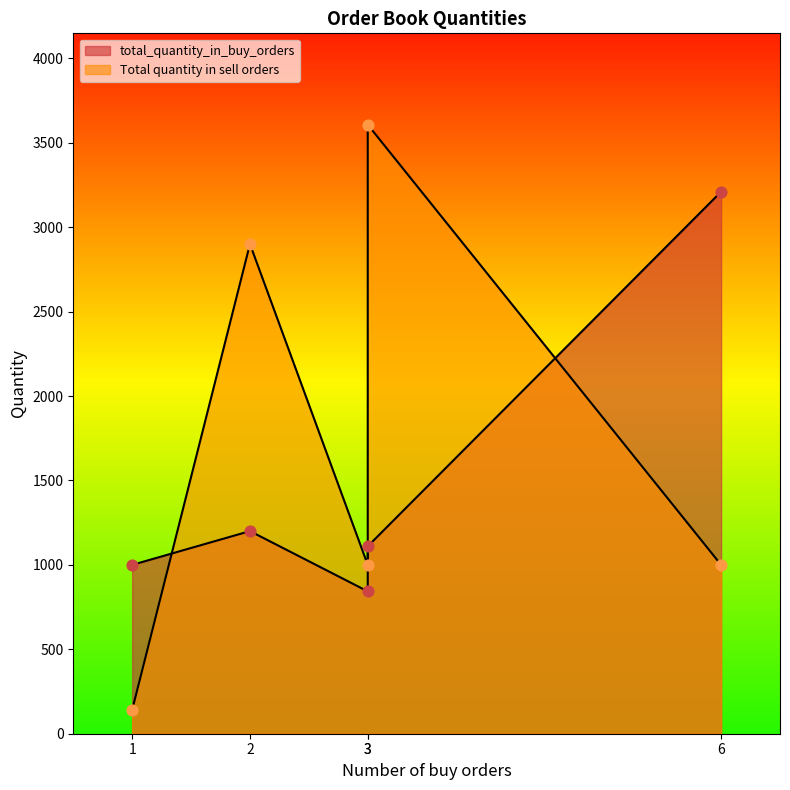

Which series has the largest total across all categories?

Total quantity in sell orders